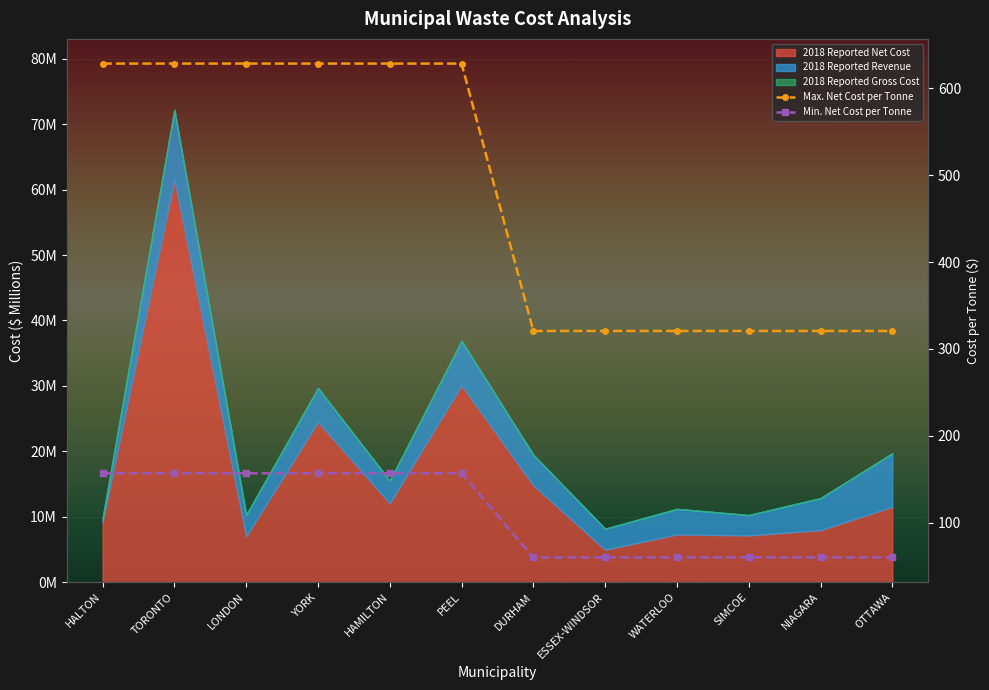

At which label does Max. Net Cost per Tonne first exceed 628?

HALTON